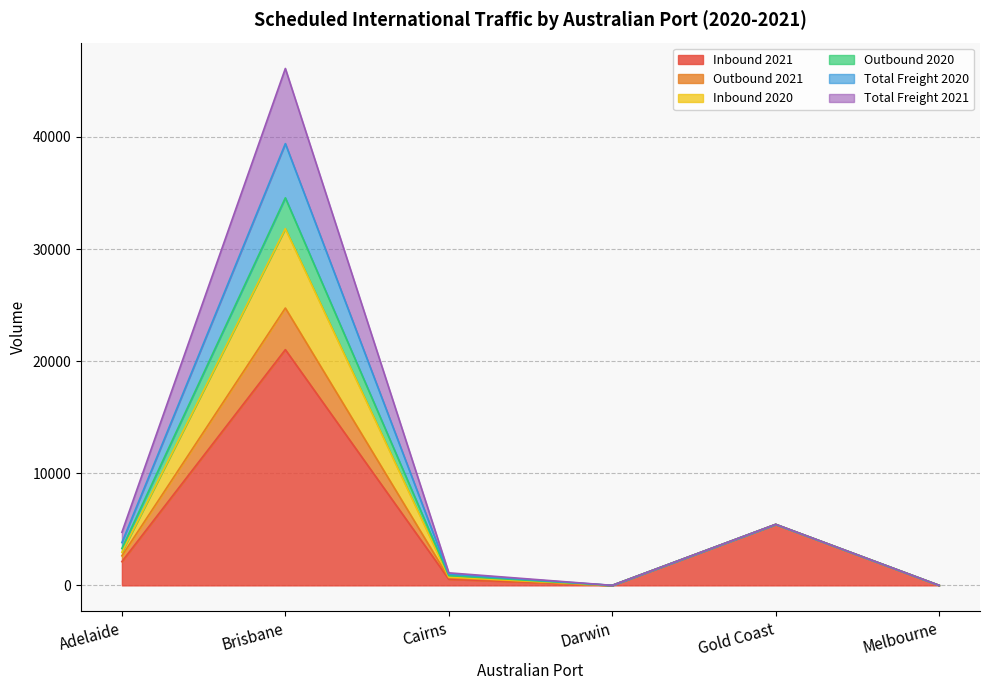

How many data points does each series have?

6